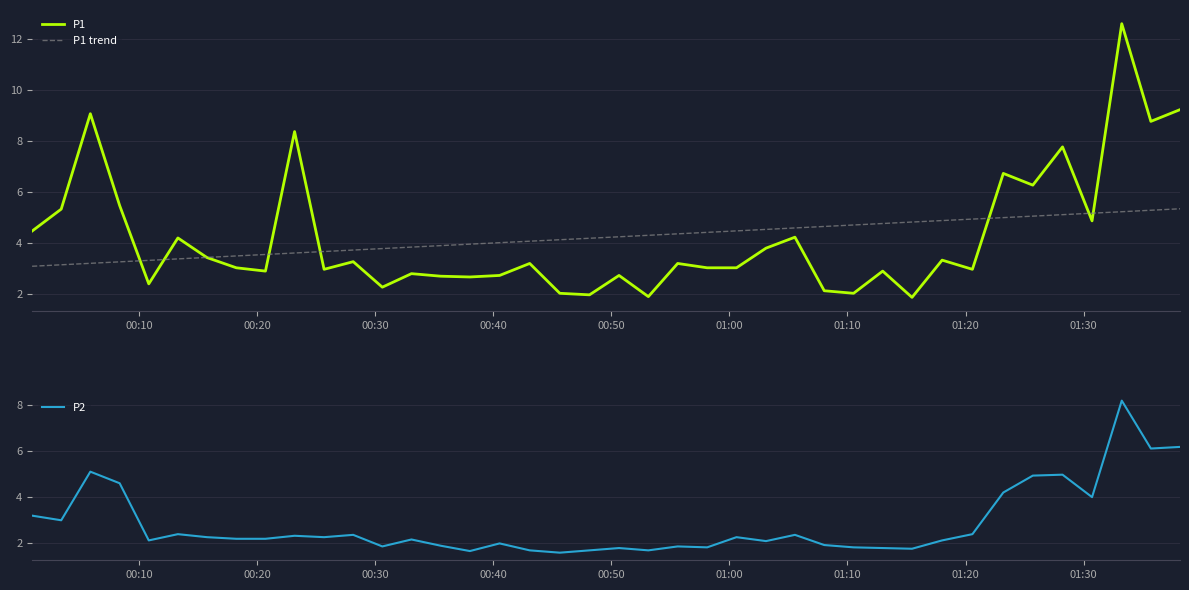

What is the highest value of the P2 series?

8.2